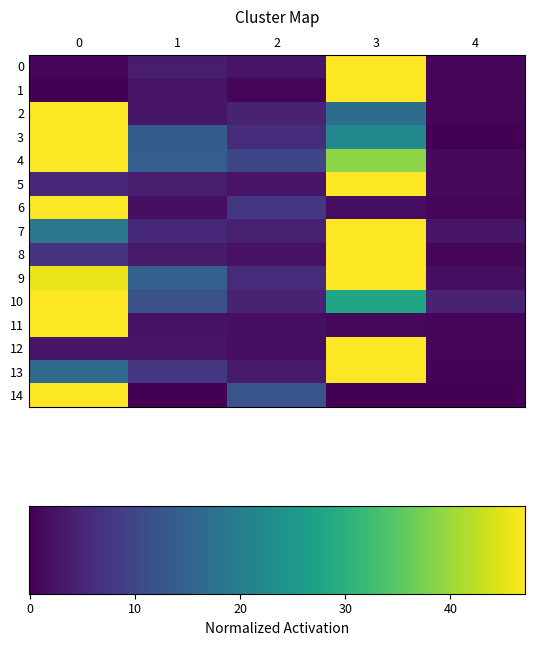

Count the number of data series in this chart.

15